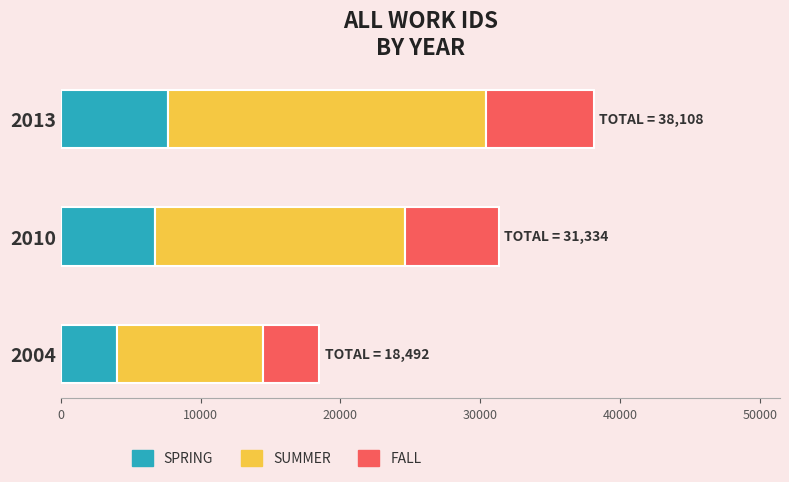

Where is SPRING nearest to the value 5852?

2010